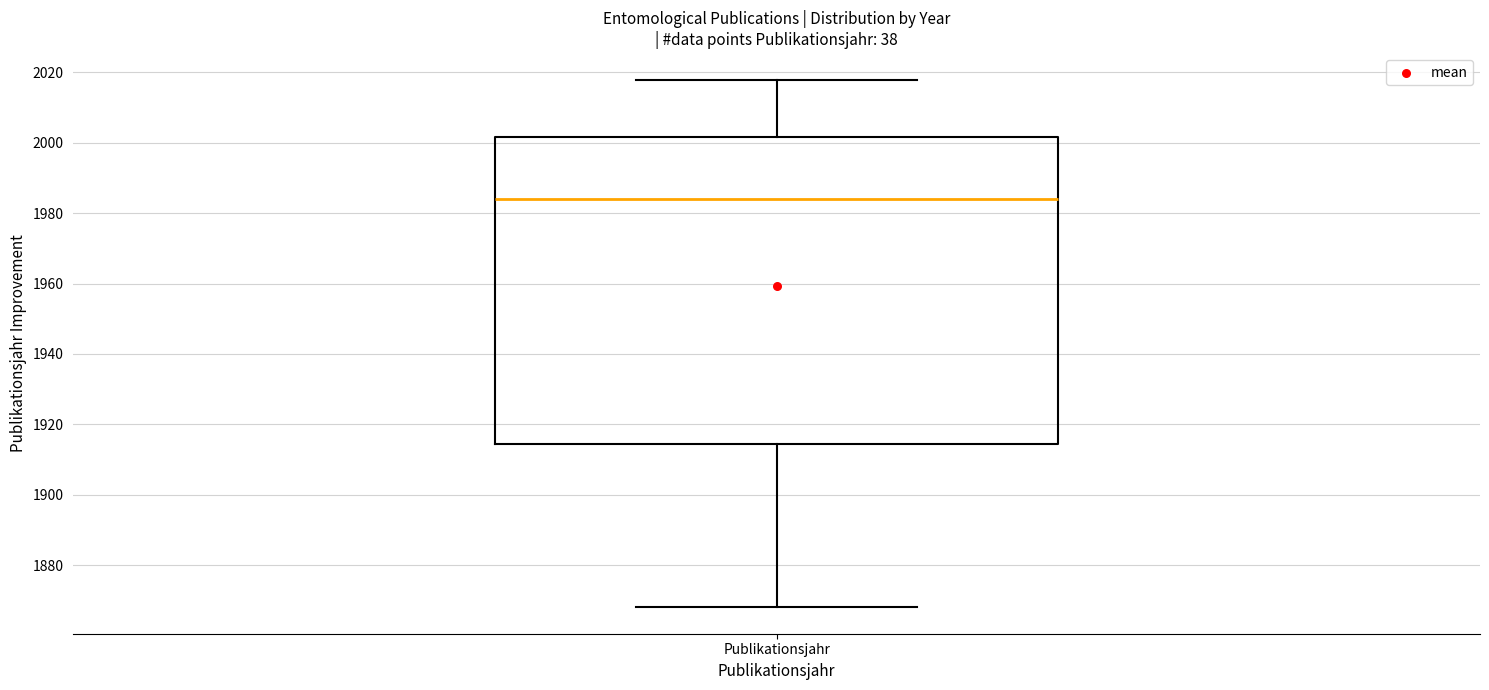

Read this box plot against the y-axis: the position of the median line, the range covered by the box, and the ends of both whiskers. The values are not printed on the chart, so give them approximately, as read against the axis.

median 1984, box 1914 to 2002, whiskers 1868 to 2018